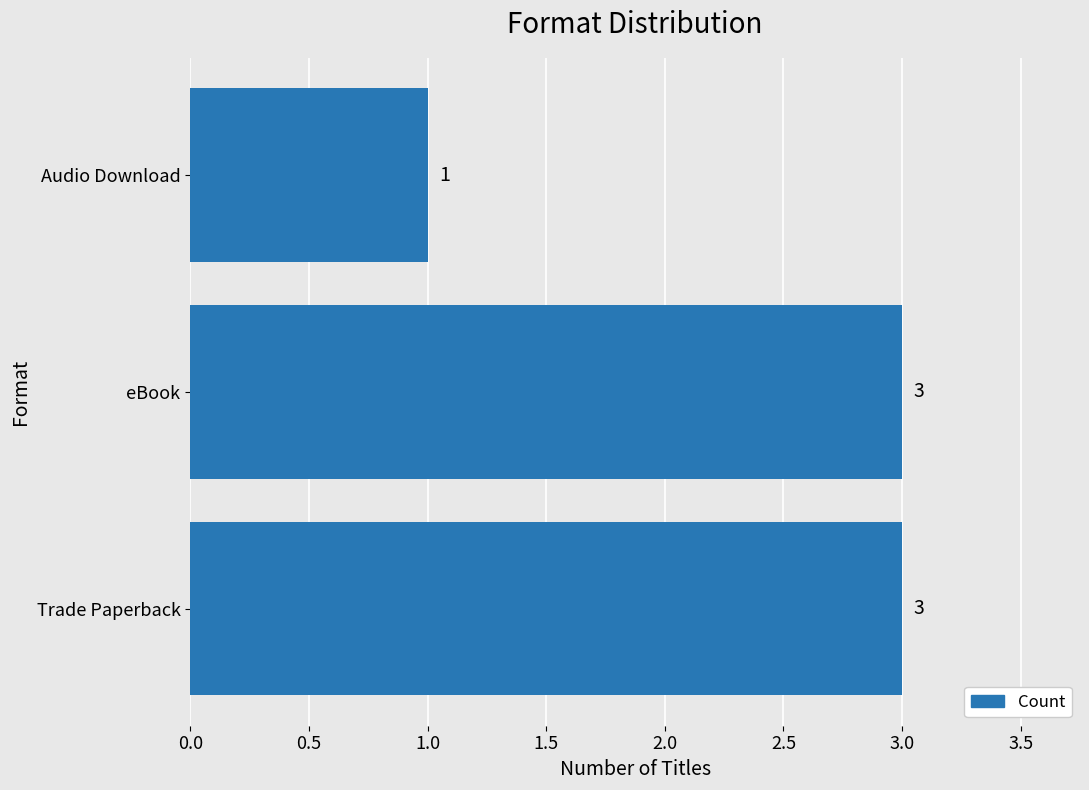

What is the average value?

2